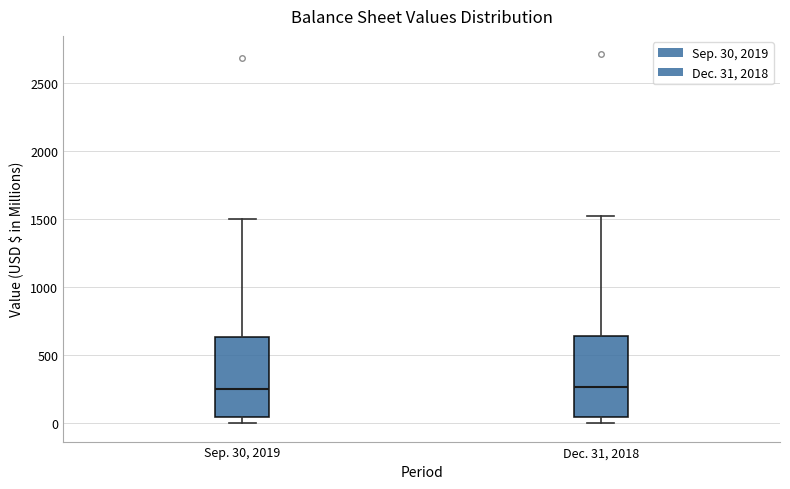

Where is the lower edge of the box for Sep. 30, 2019 on the y-axis? The values are not printed on the chart, so give them approximately, as read against the axis.

50